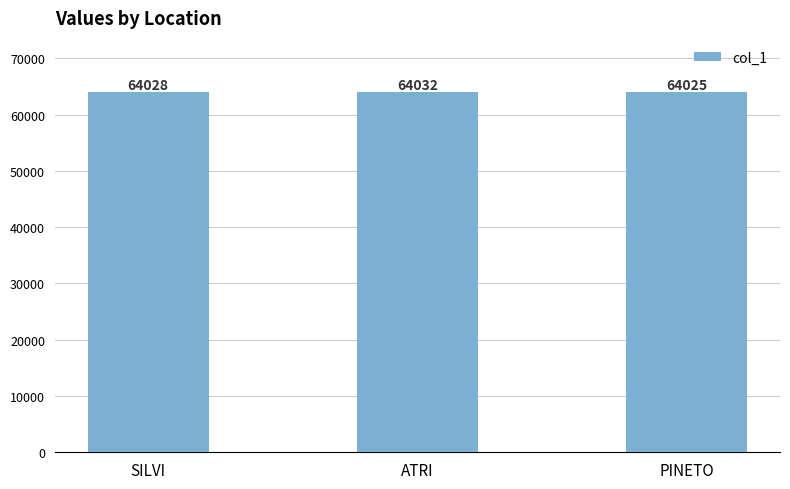

What value does the data have at ATRI?

64032